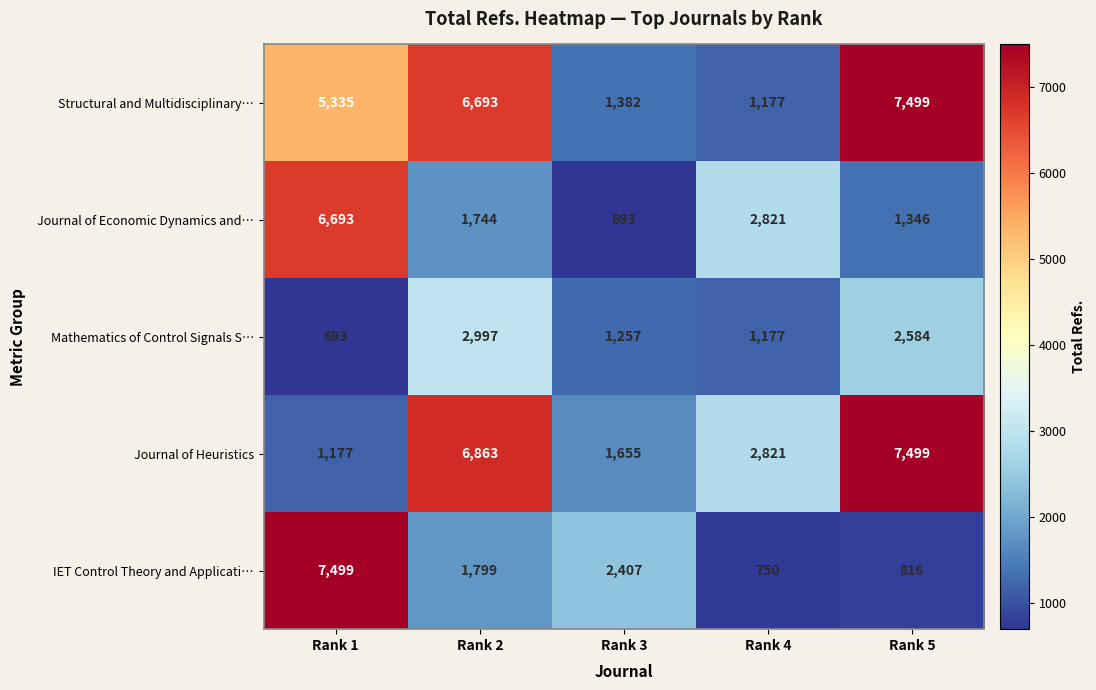

Reading left to right, transcribe all the data shown in this chart.

Structural and Multidisciplinary…: Rank 1=5335	Rank 2=6693	Rank 3=1382	Rank 4=1177	Rank 5=7499
Journal of Economic Dynamics and…: Rank 1=6693	Rank 2=1744	Rank 3=693	Rank 4=2821	Rank 5=1346
Mathematics of Control Signals S…: Rank 1=693	Rank 2=2997	Rank 3=1257	Rank 4=1177	Rank 5=2584
Journal of Heuristics: Rank 1=1177	Rank 2=6863	Rank 3=1655	Rank 4=2821	Rank 5=7499
IET Control Theory and Applicati…: Rank 1=7499	Rank 2=1799	Rank 3=2407	Rank 4=750	Rank 5=816